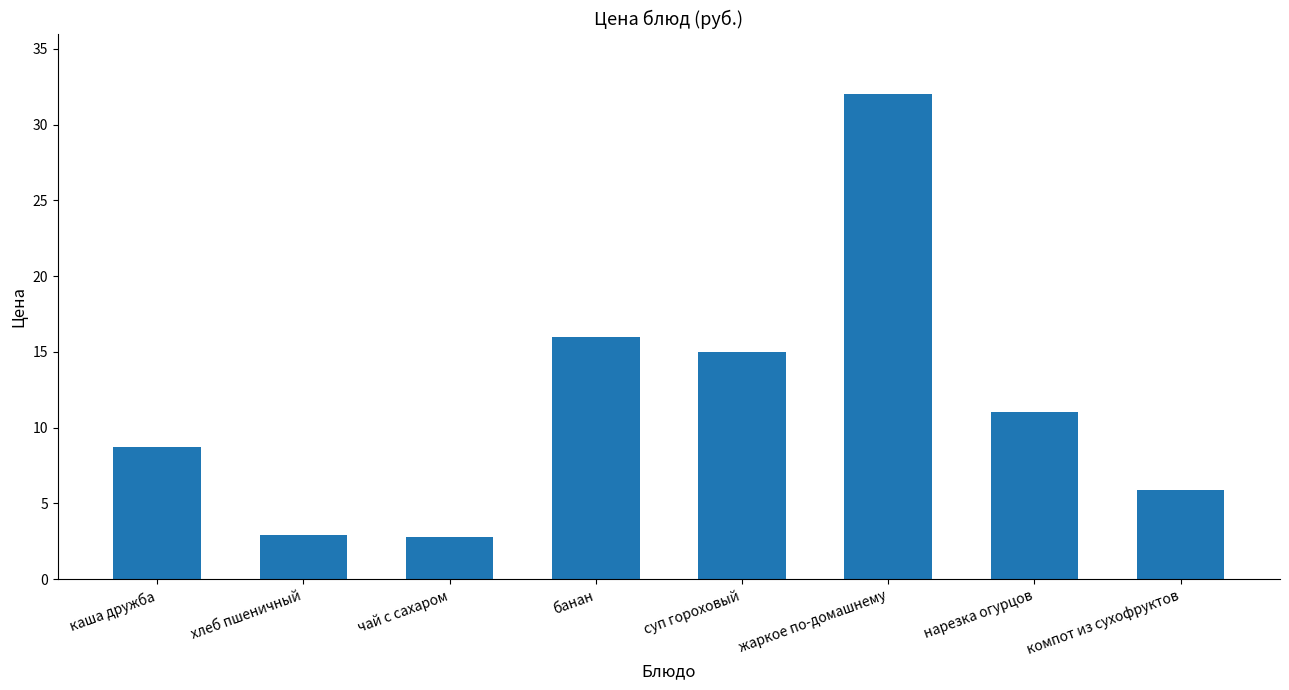

Which category has the highest value across all series?

жаркое по-домашнему